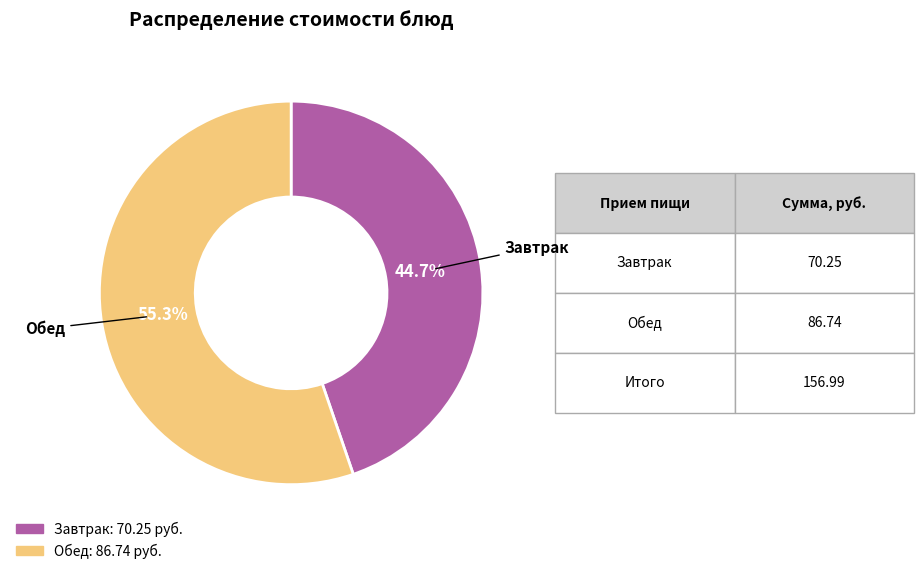

Does any single category account for the majority?

Yes